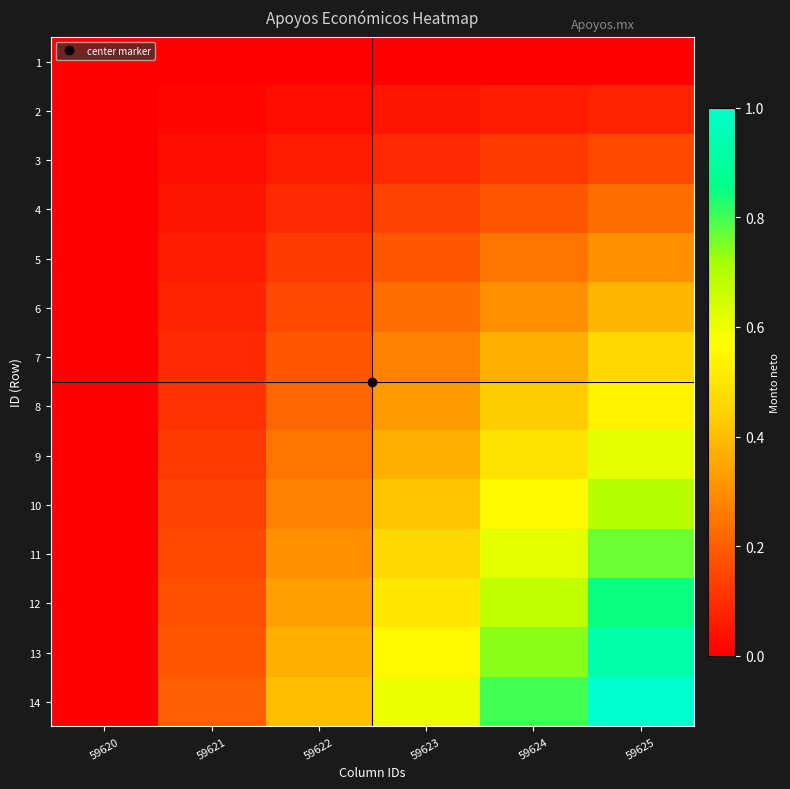

At which category does the chart reach its peak across all series?

59625